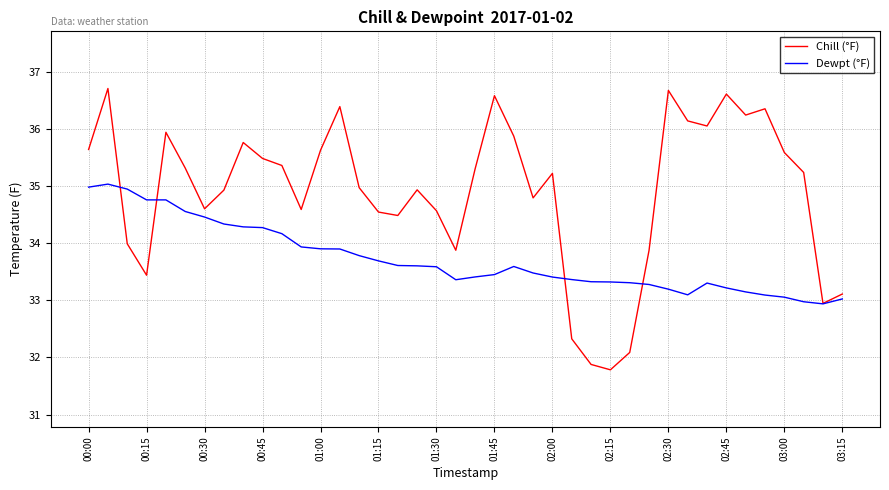

What is the greatest value displayed?

36.7